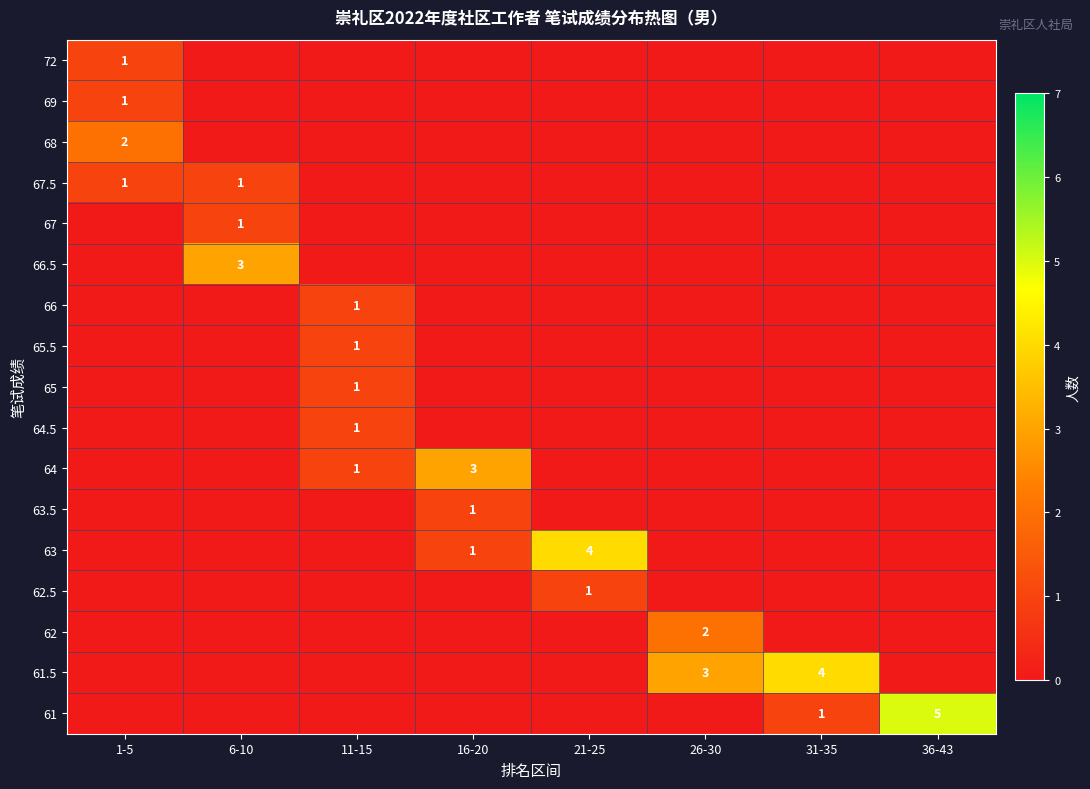

The value of 64.5 at 11-15 is 2. True or false?

False